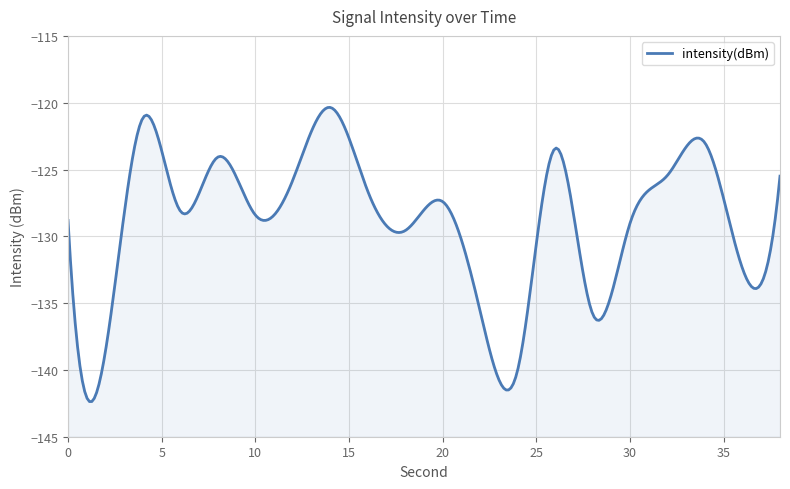

What is the change in value from 22 to 26?

+12.2